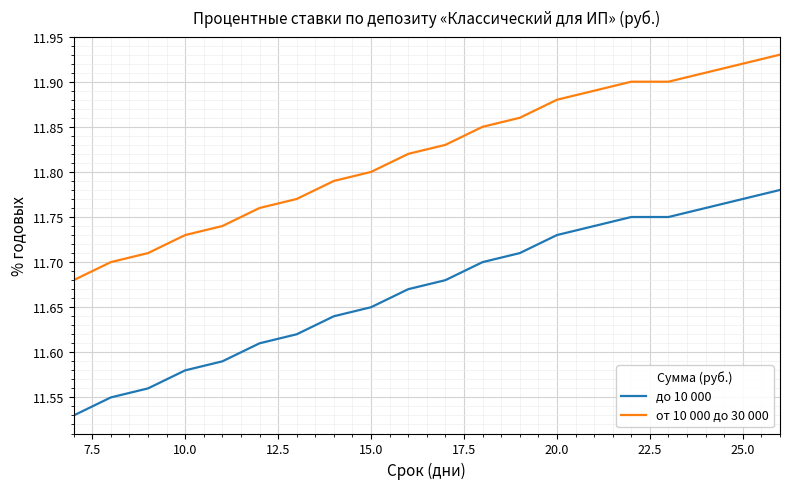

Which series has the largest total across all categories?

от 10 000 до 30 000